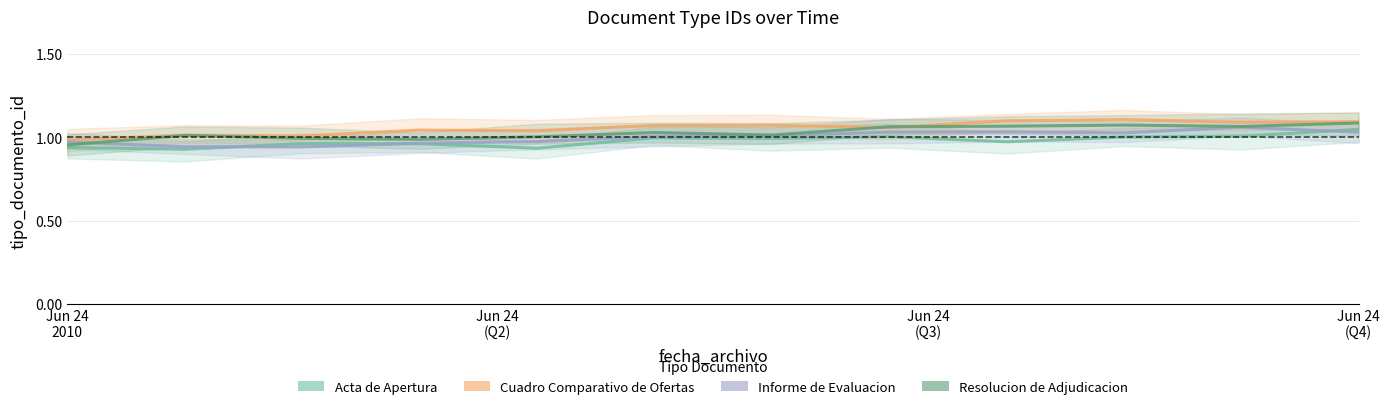

What is the difference between the highest and lowest values at 8?

0.1